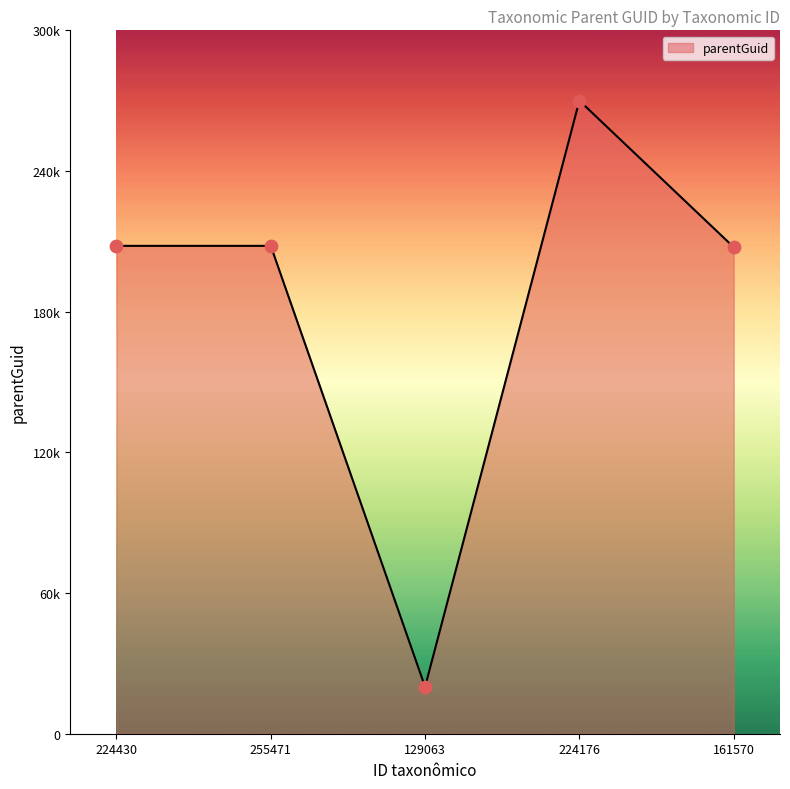

Which has a higher value, 224430 or 255471?

224430